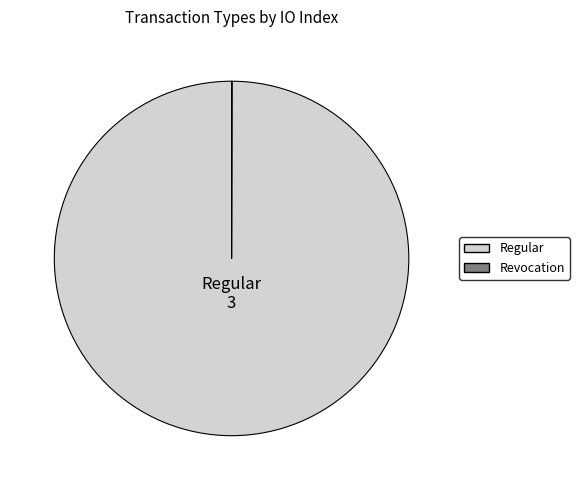

Is it true that Regular is 100% of the pie?

True